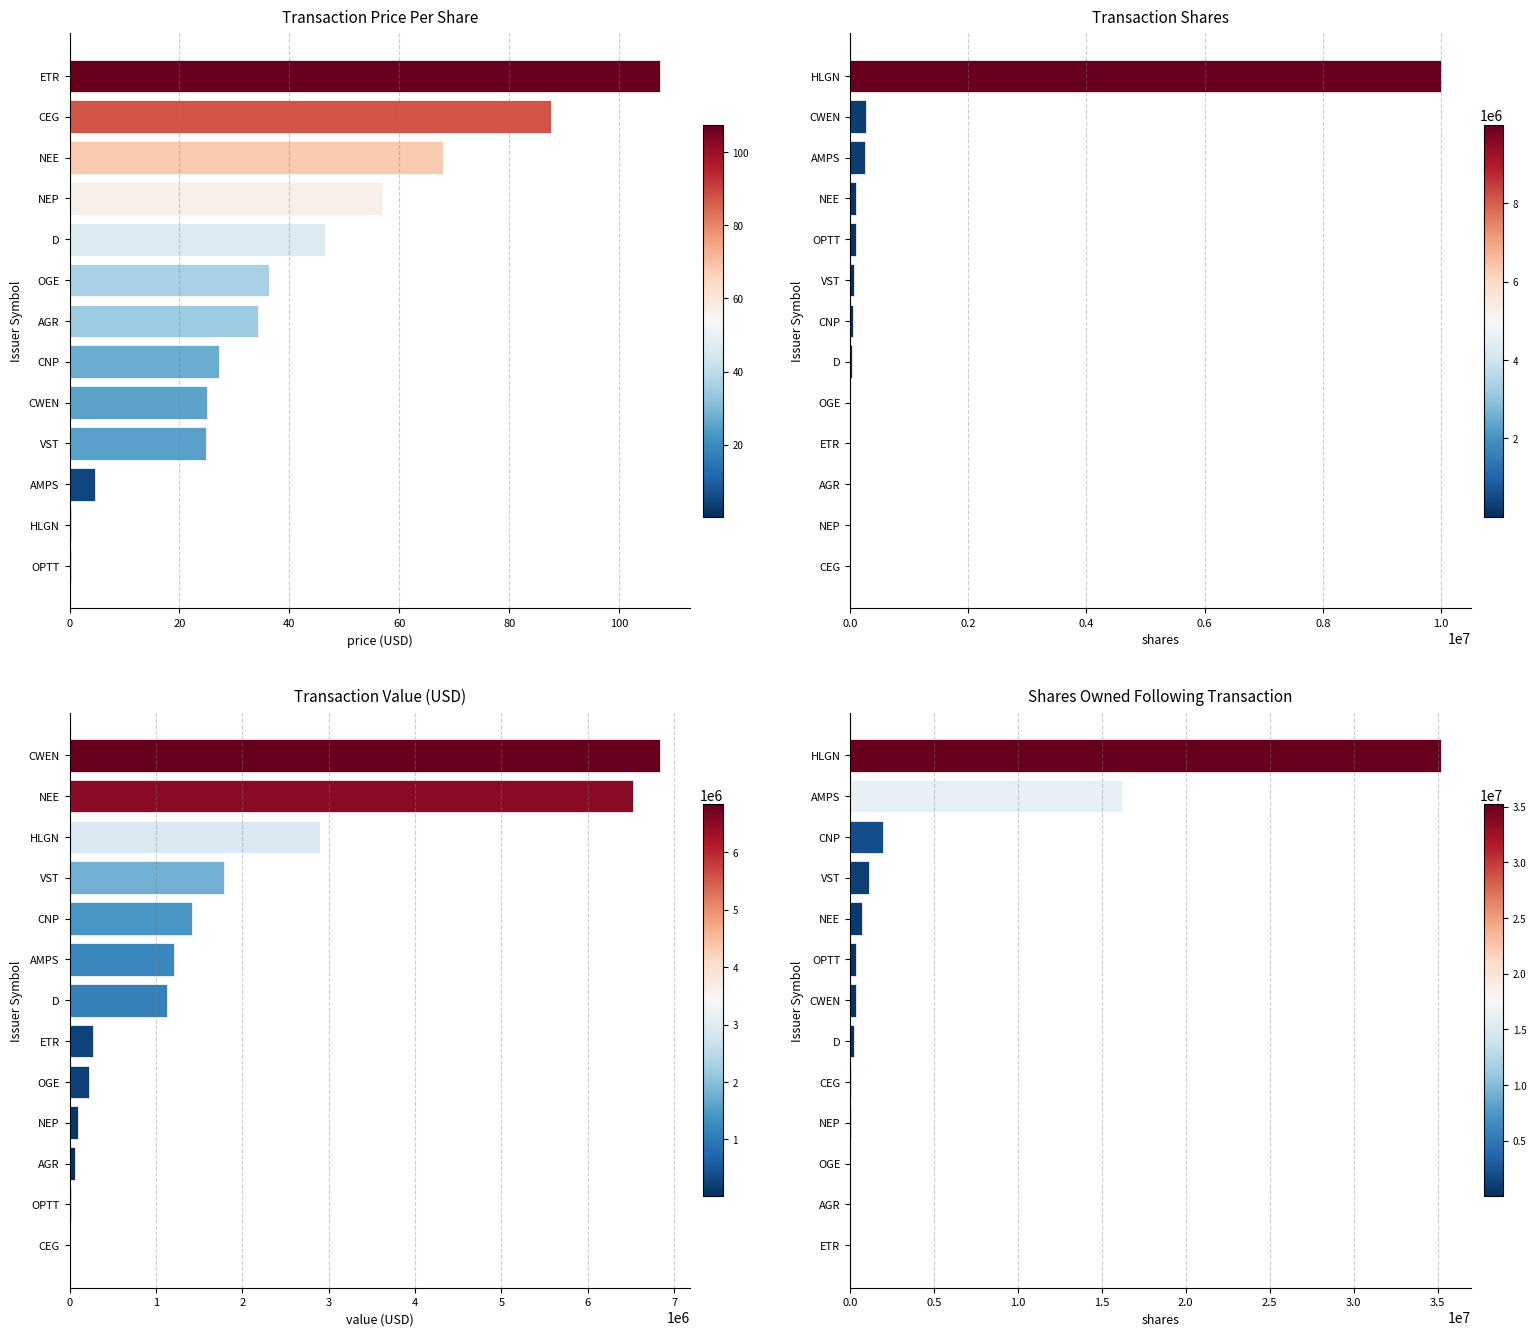

The Transaction Price Per Share series shows 6.6 at AMPS. True or false?

False